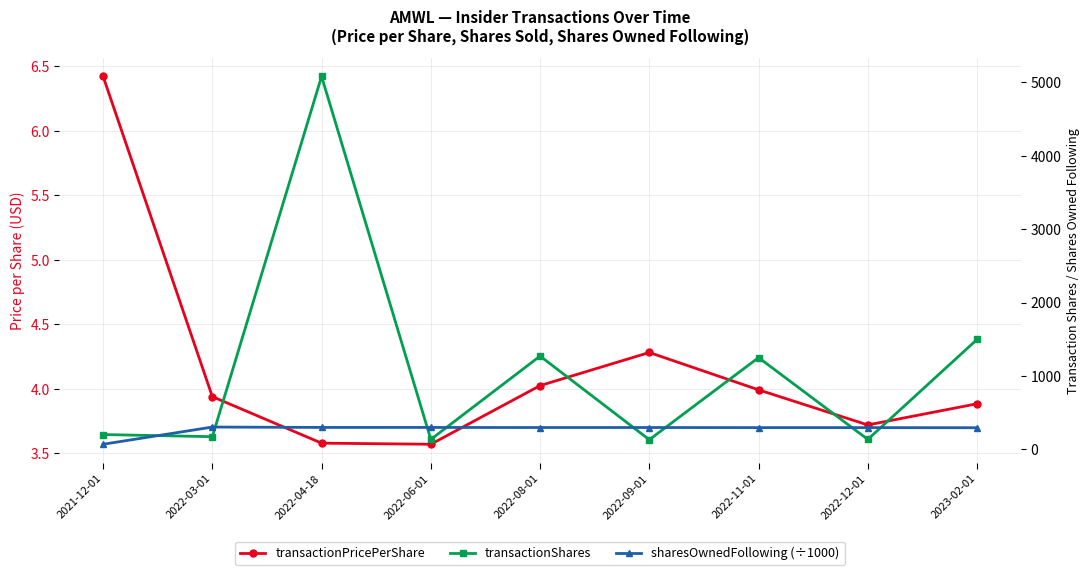

Reading left to right, list all the values displayed in this chart.

transactionPricePerShare: 2021-12-01=6.4	2022-03-01=3.9	2022-04-18=3.6	2022-06-01=3.6	2022-08-01=4.0	2022-09-01=4.3	2022-11-01=4.0	2022-12-01=3.7	2023-02-01=3.9
transactionShares: 2021-12-01=203.0	2022-03-01=174.0	2022-04-18=5081.0	2022-06-01=137.0	2022-08-01=1272.0	2022-09-01=133.0	2022-11-01=1251.0	2022-12-01=137.0	2023-02-01=1498.0
sharesOwnedFollowing (÷1000): 2021-12-01=70.9	2022-03-01=305.1	2022-04-18=300.1	2022-06-01=299.9	2022-08-01=298.7	2022-09-01=298.9	2022-11-01=297.6	2022-12-01=297.5	2023-02-01=296.0